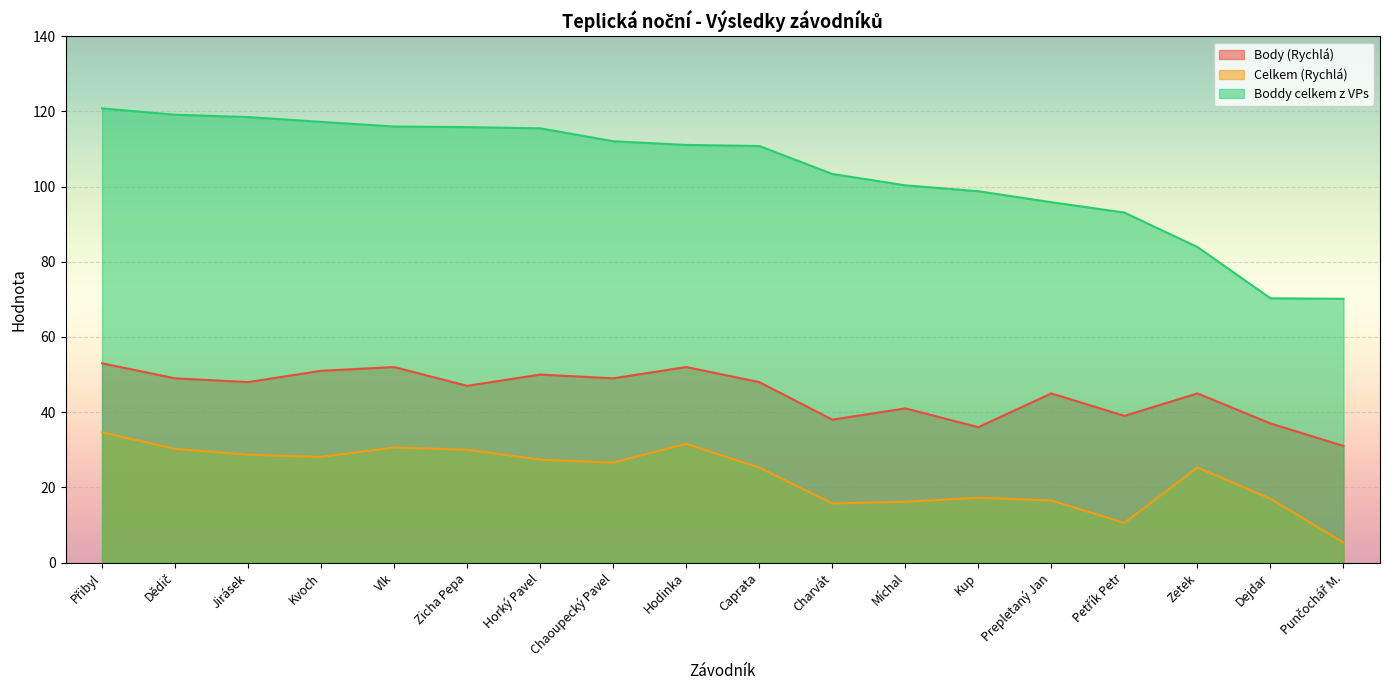

The value of Celkem (Rychlá) at Punčochář M. is 1.1. True or false?

False